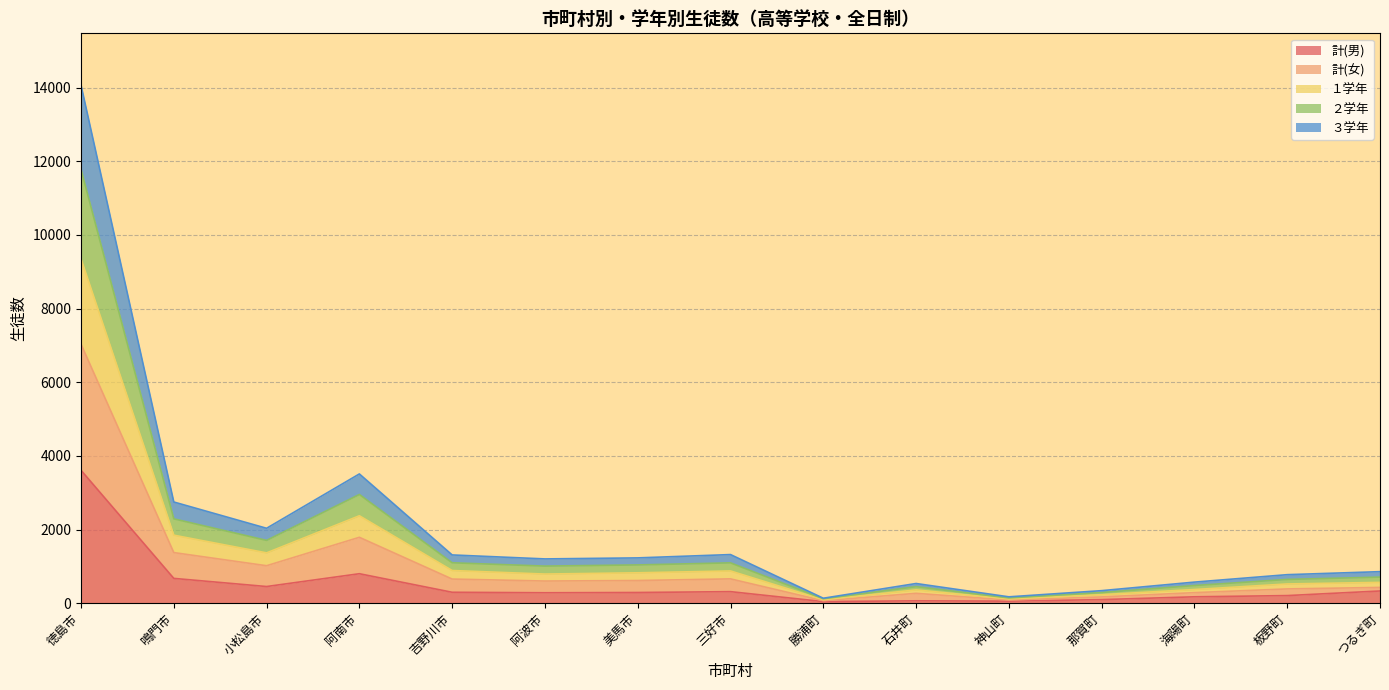

What are all the series names shown in the legend?

計(男), 計(女), １学年, ２学年, ３学年